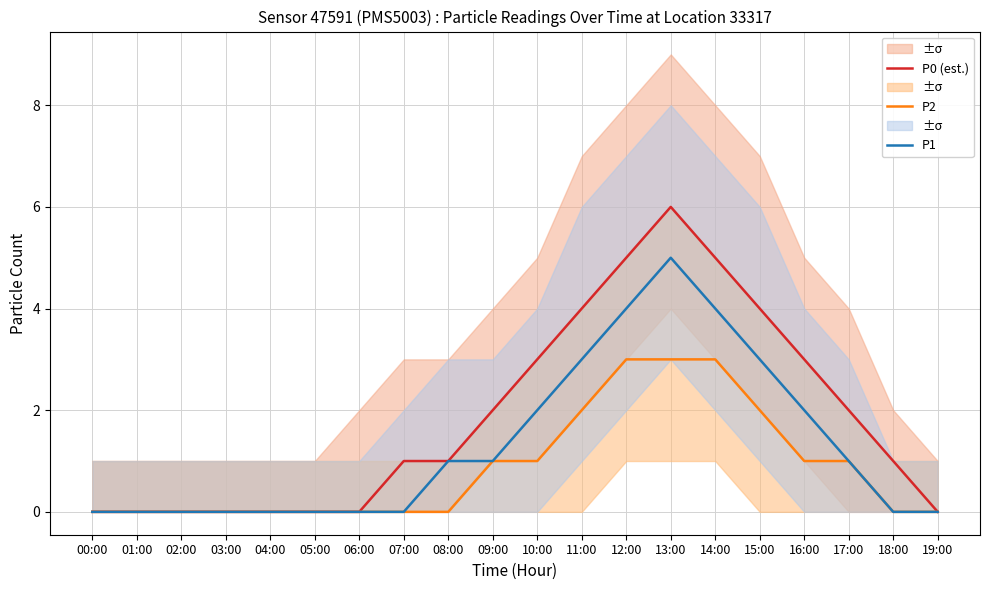

Reading left to right, transcribe all the data shown in this chart.

P0 (est.): 0	0	0	0	0	0	0	1	1	2	3	4	5	6	5	4	3	2	1	0
P2: 0	0	0	0	0	0	0	0	0	1	1	2	3	3	3	2	1	1	0	0
P1: 0	0	0	0	0	0	0	0	1	1	2	3	4	5	4	3	2	1	0	0